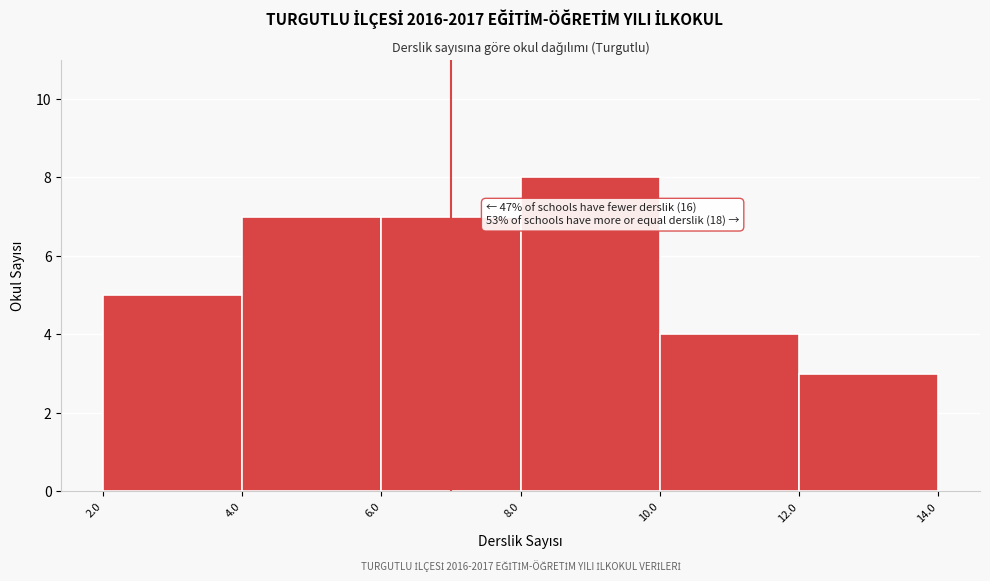

Over which range of the x-axis is the bar tallest?

8.0 to 10.0